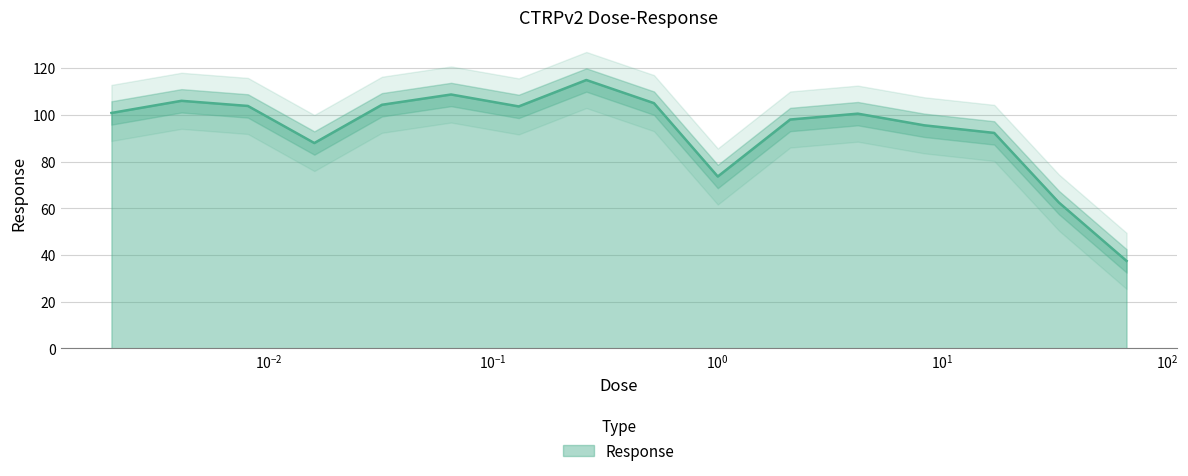

What is the maximum value for Response?

114.9